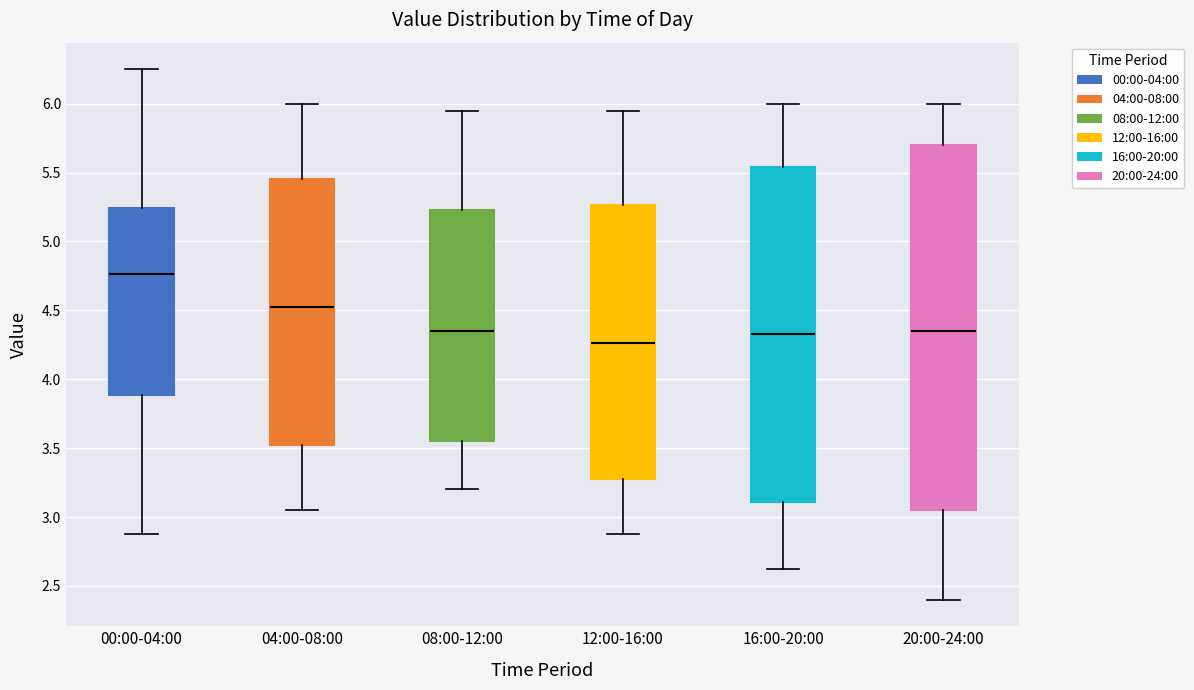

Which box is the tallest, from its lower edge to its upper edge?

20:00-24:00